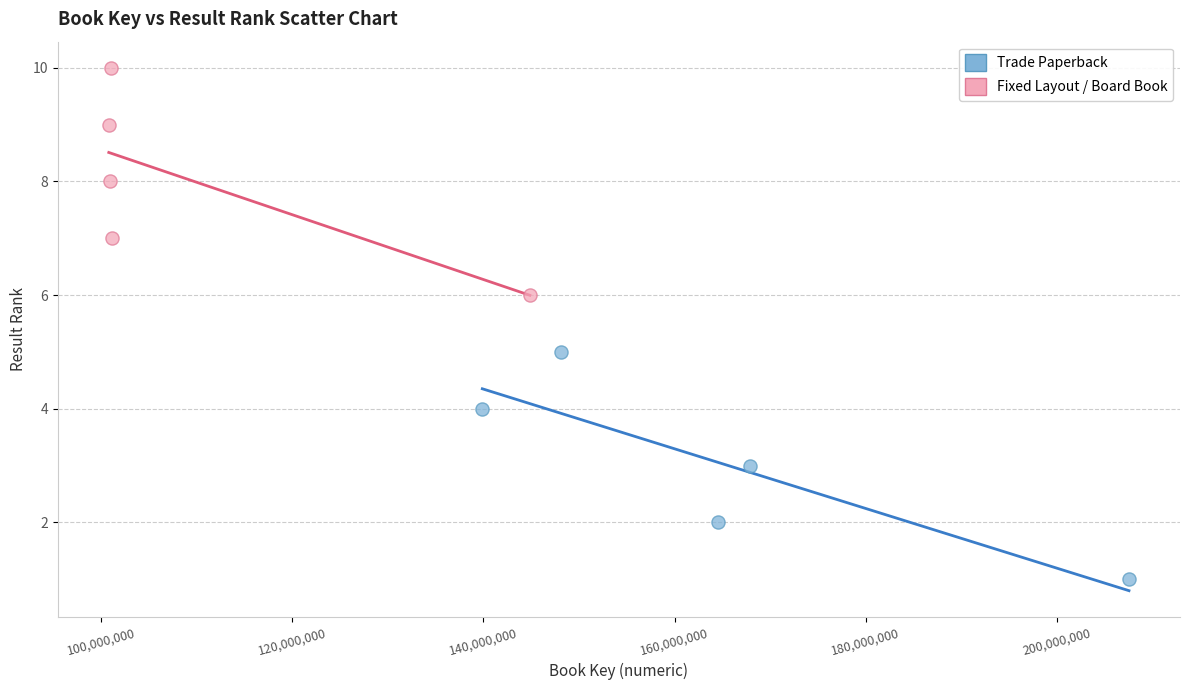

Which series reaches the minimum Y coordinate?

Trade Paperback